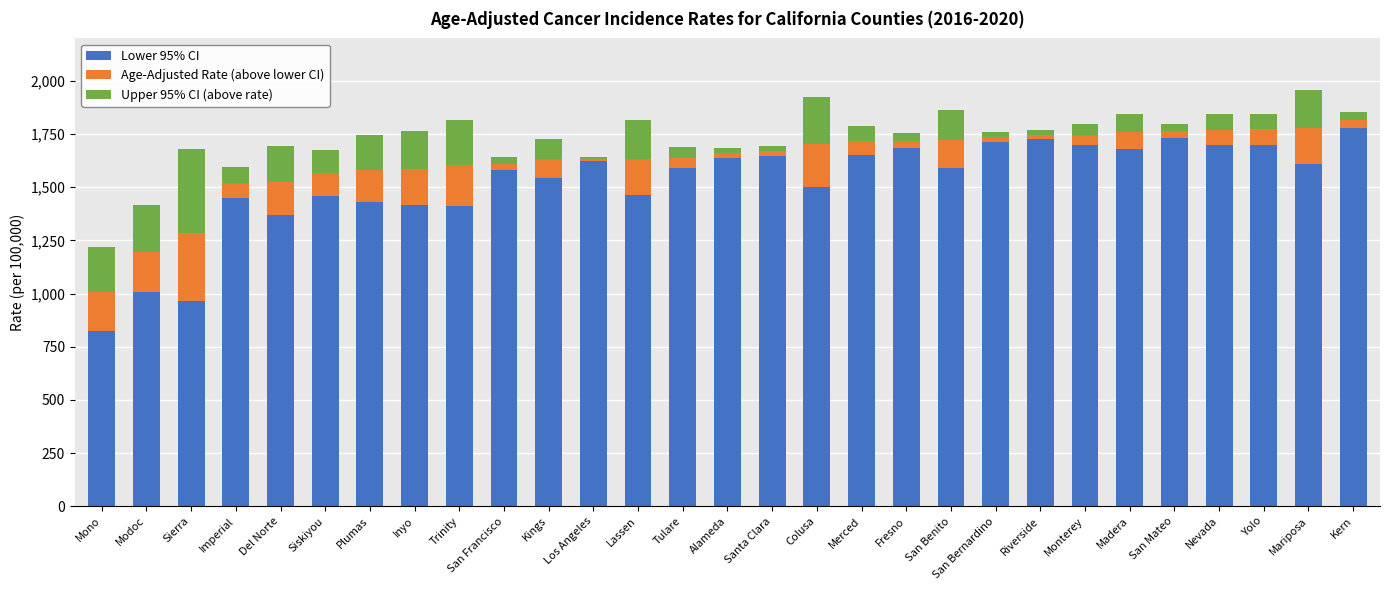

True or false: Lower 95% CI has a value of 1414.1 at Trinity.

True